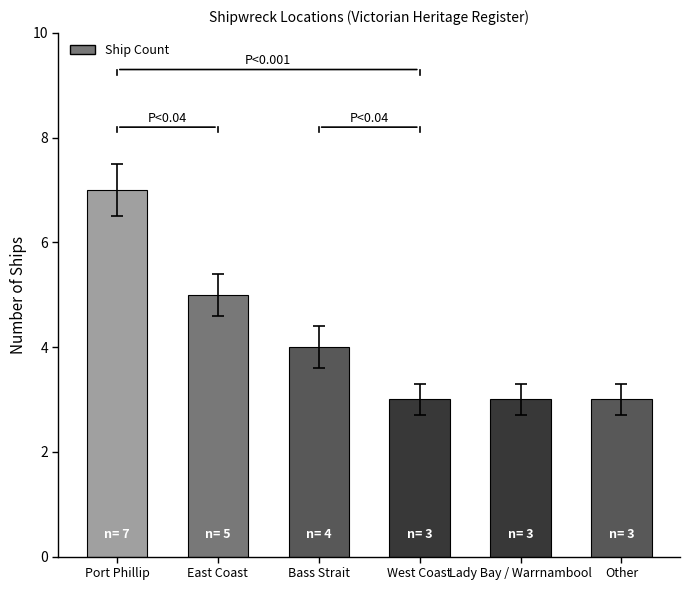

Where does the data first go above 4?

Port Phillip